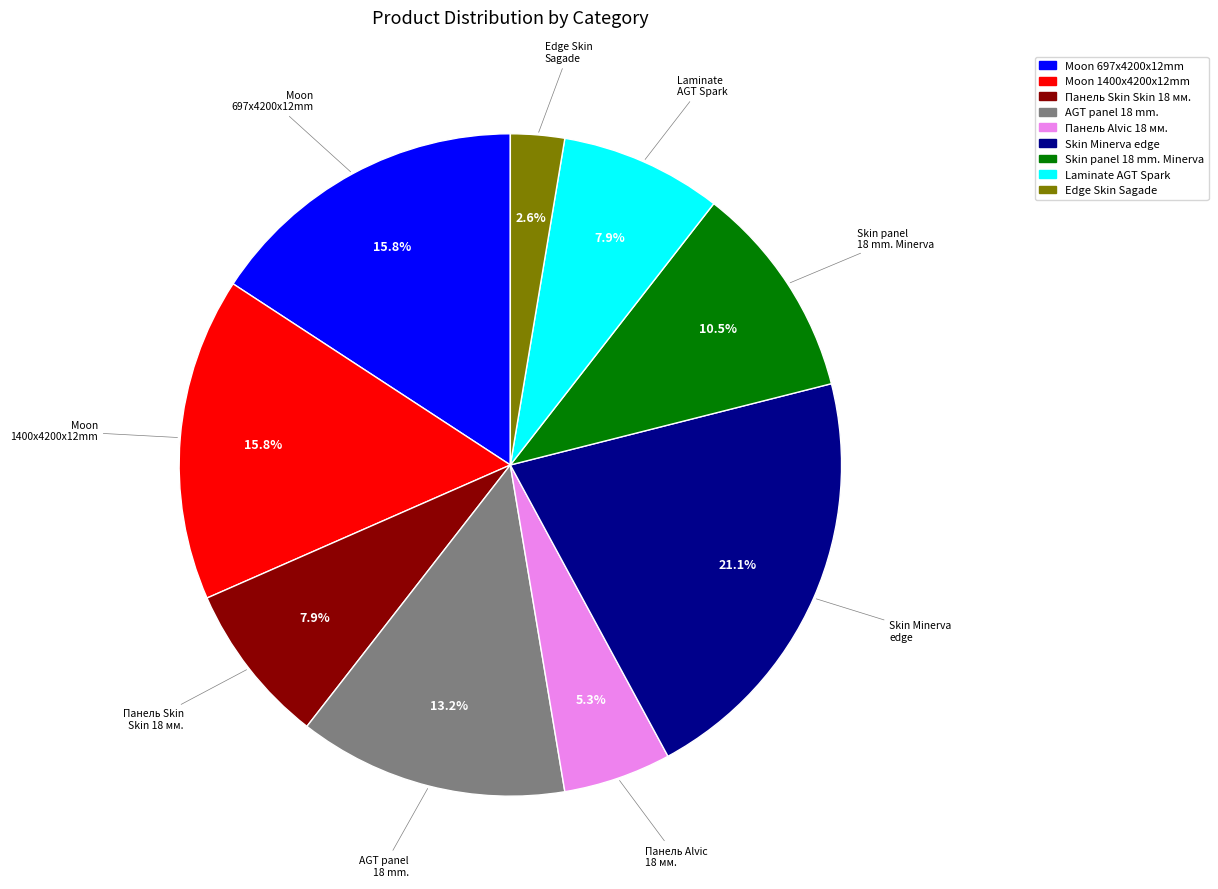

True or false: Moon 697x4200x12mm accounts for 16% of the total.

True